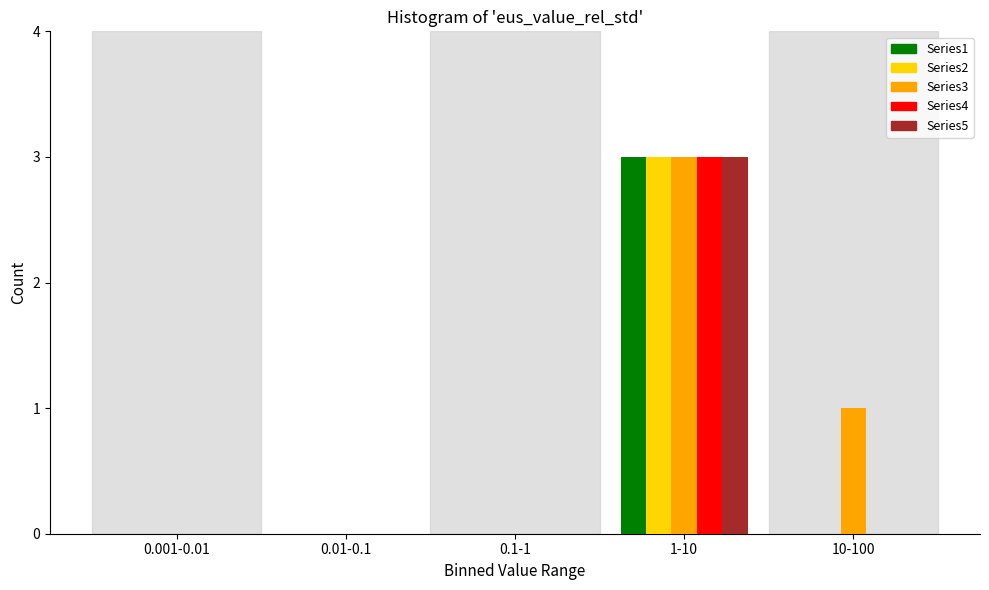

Reading left to right, transcribe all the data shown in this chart.

Series1: 0.001-0.01=0	0.01-0.1=0	0.1-1=0	1-10=3	10-100=0
Series2: 0.001-0.01=0	0.01-0.1=0	0.1-1=0	1-10=3	10-100=0
Series3: 0.001-0.01=0	0.01-0.1=0	0.1-1=0	1-10=3	10-100=1
Series4: 0.001-0.01=0	0.01-0.1=0	0.1-1=0	1-10=3	10-100=0
Series5: 0.001-0.01=0	0.01-0.1=0	0.1-1=0	1-10=3	10-100=0